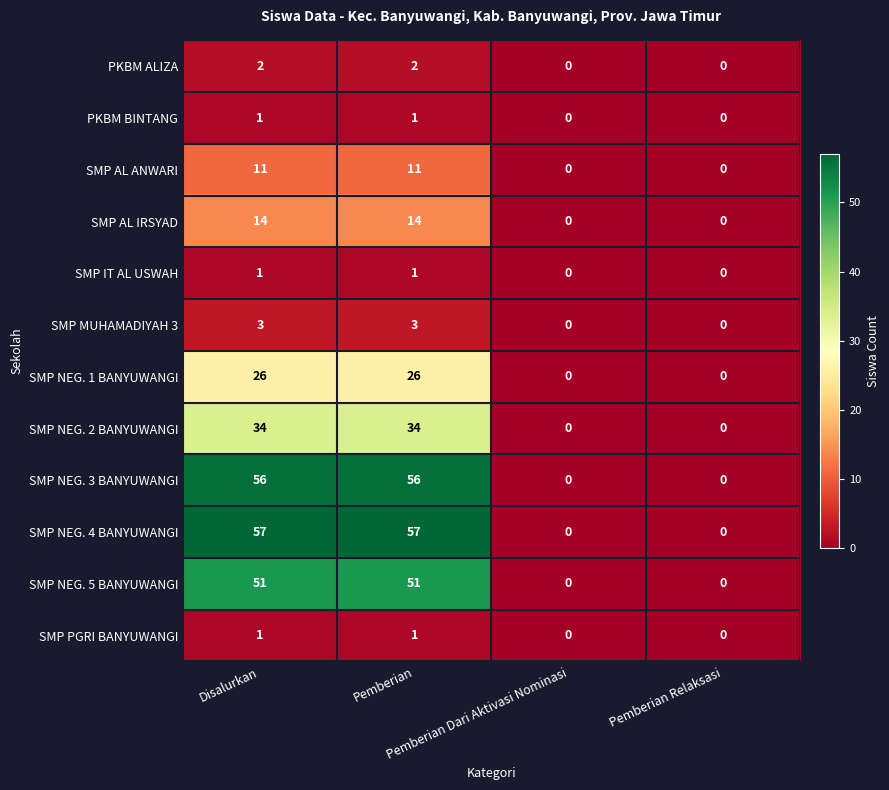

Count the SMP MUHAMADIYAH 3 values in the range 0 to 3.

4